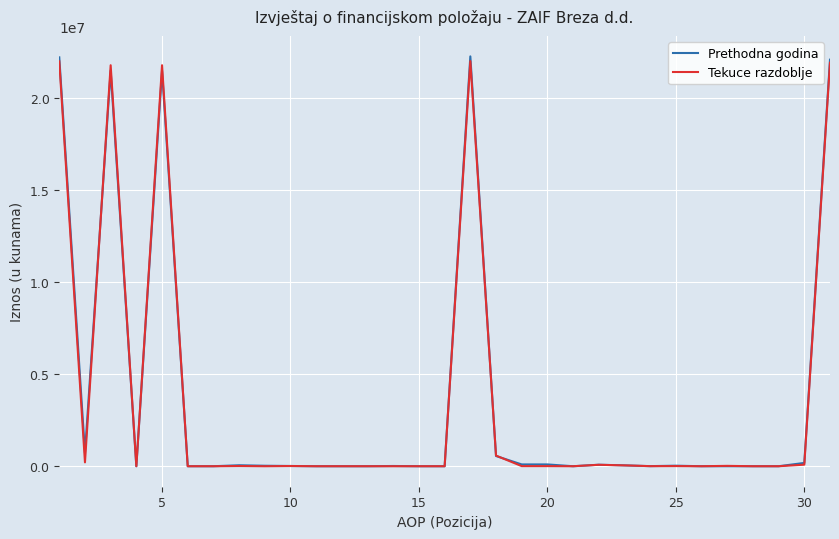

Which series has the largest range (max minus min)?

Prethodna godina